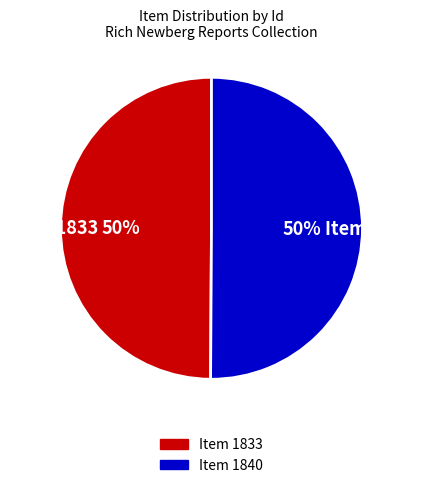

What percentage is the Item 1840 slice, to the nearest percent?

50%